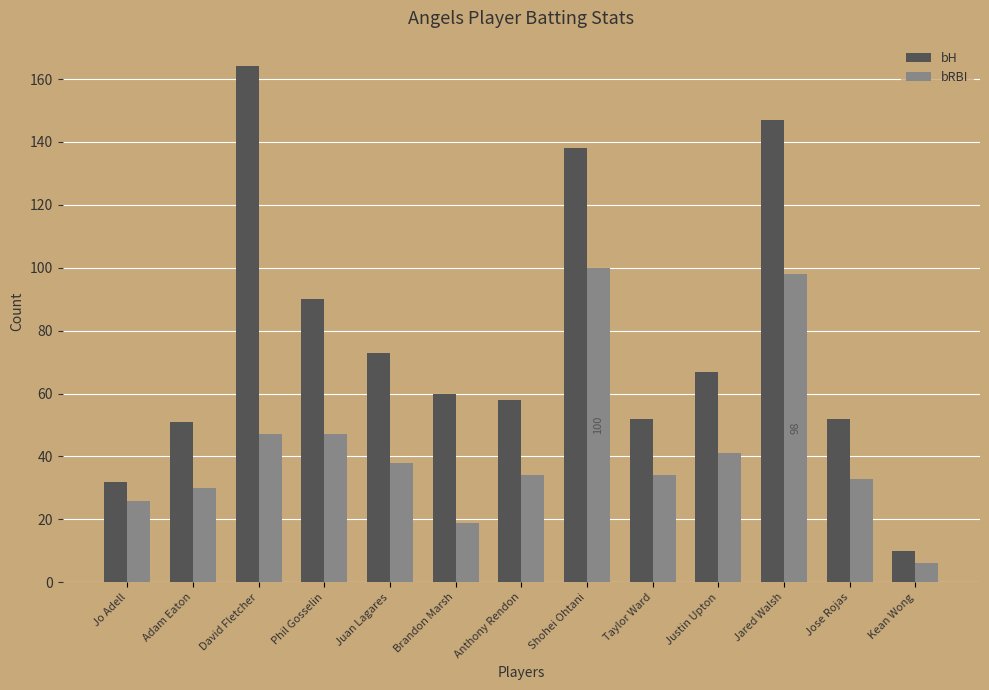

What is the value of the bRBI bar at the 4th from the left?

47